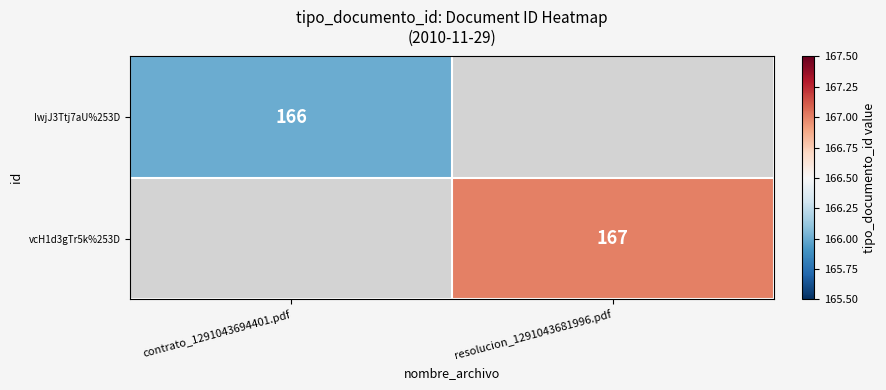

The value of vcH1d3gTr5k%253D at resolucion_1291043681996.pdf is 101. True or false?

False